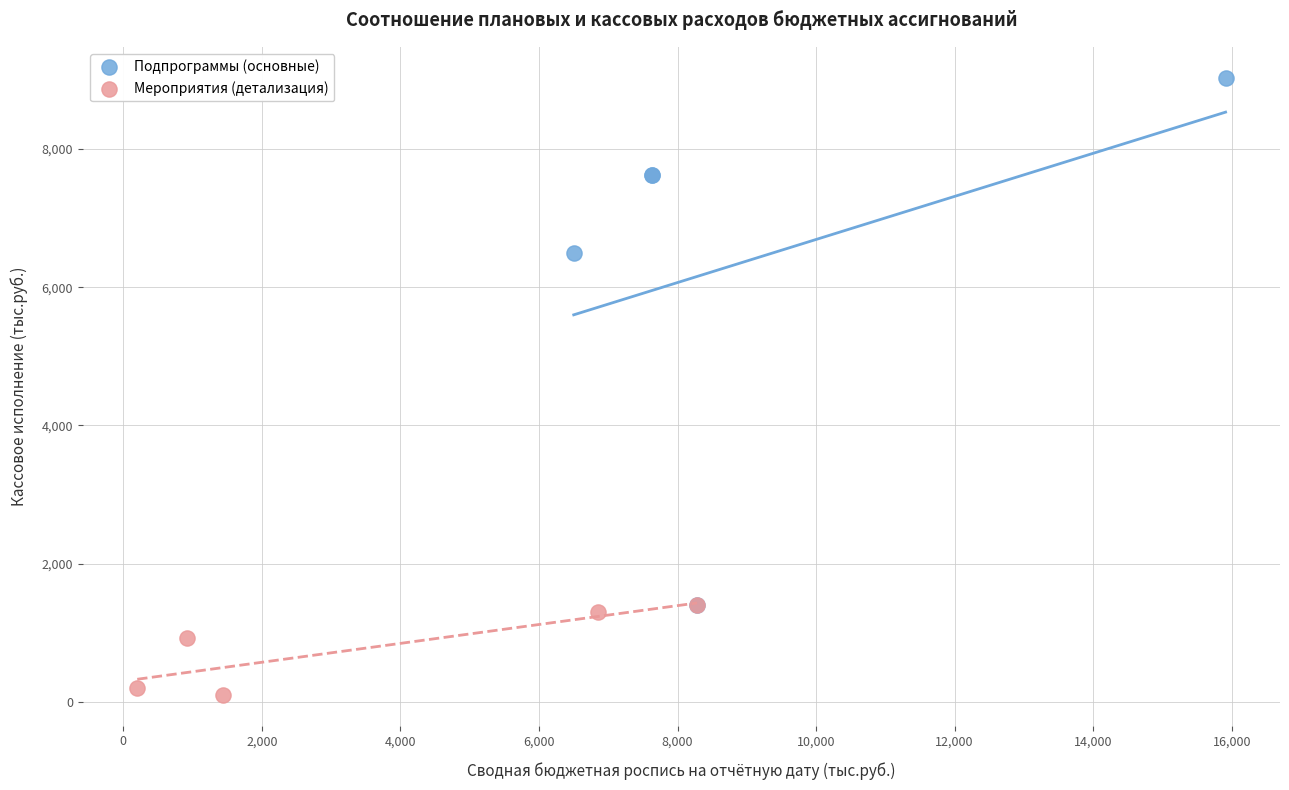

Which series has the largest Y range (max minus min)?

Подпрограммы (основные)